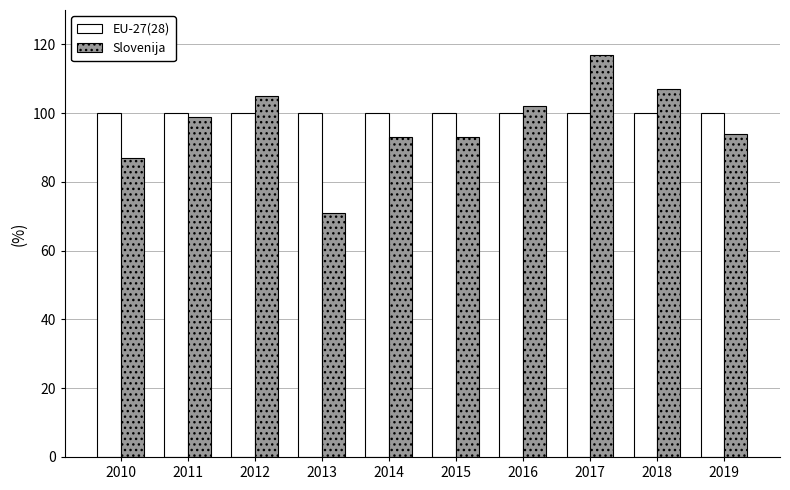

The EU-27(28) series shows 100 at 2013. True or false?

True